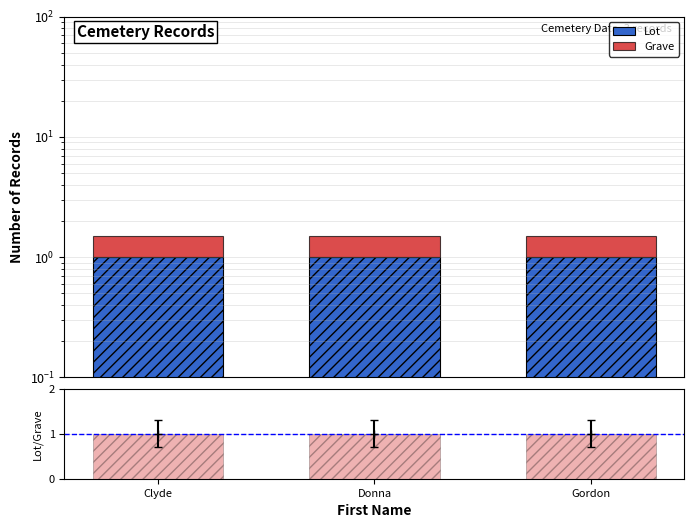

Reading left to right, what are all the values shown in this chart?

Lot: Clyde=1.0	Donna=1.0	Gordon=1.0
Grave: Clyde=0.5	Donna=0.5	Gordon=0.5
Lot/Grave ratio: Clyde=1.0	Donna=1.0	Gordon=1.0